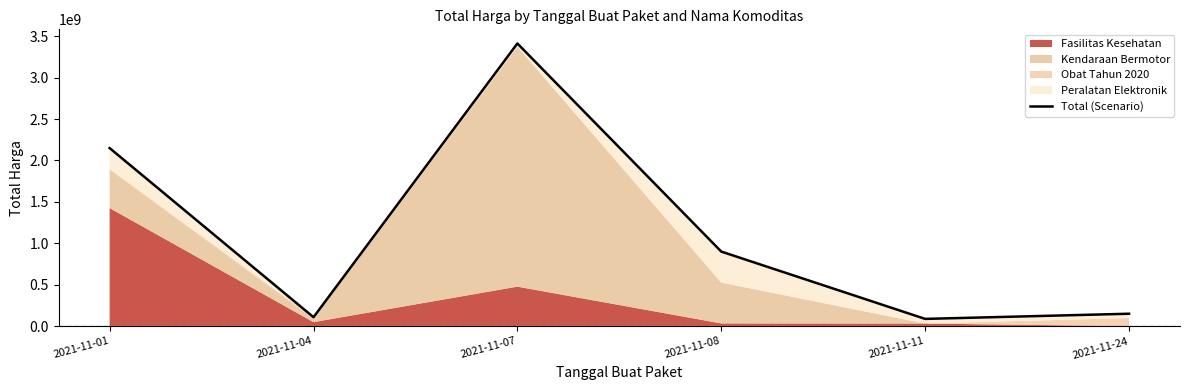

The value at 2021-11-24 is 218964775. True or false?

False